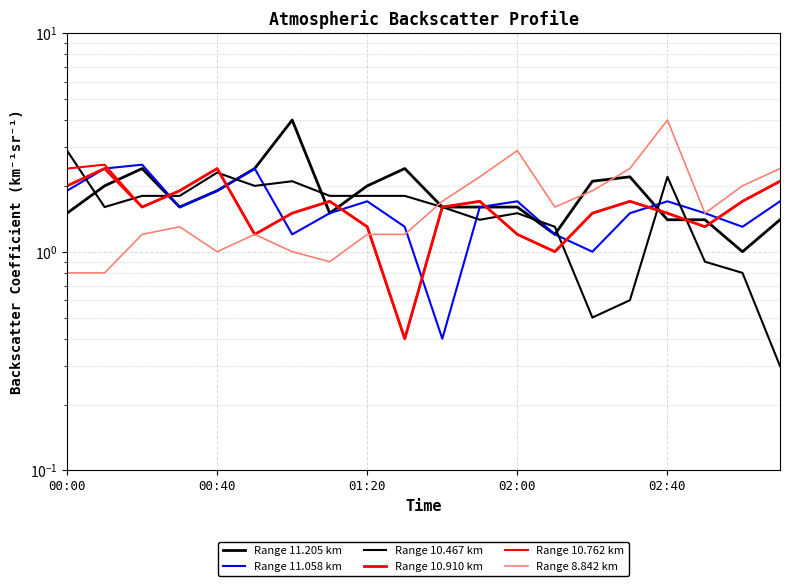

Between 6 and 18, which is larger?

6